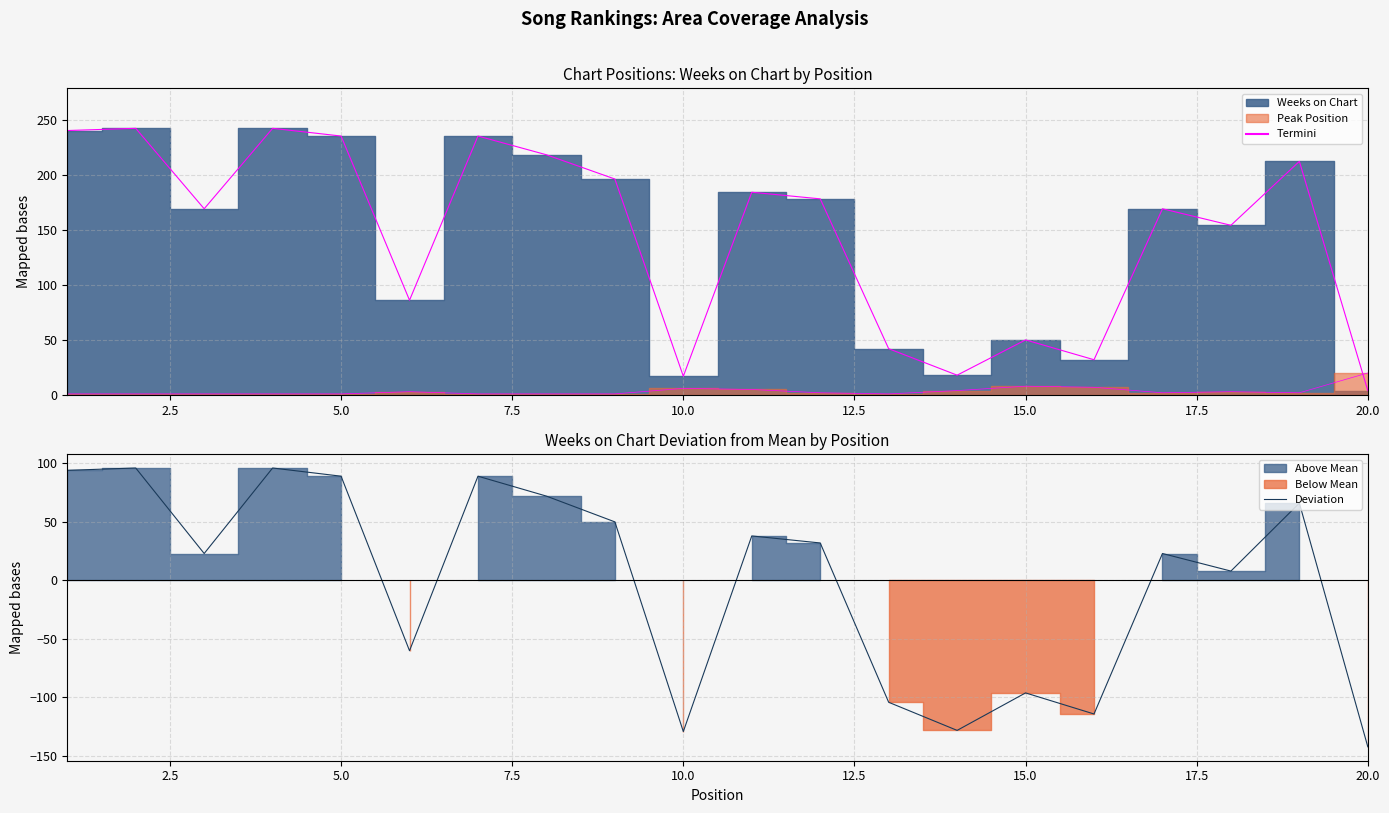

What is the greatest value displayed?

242.0